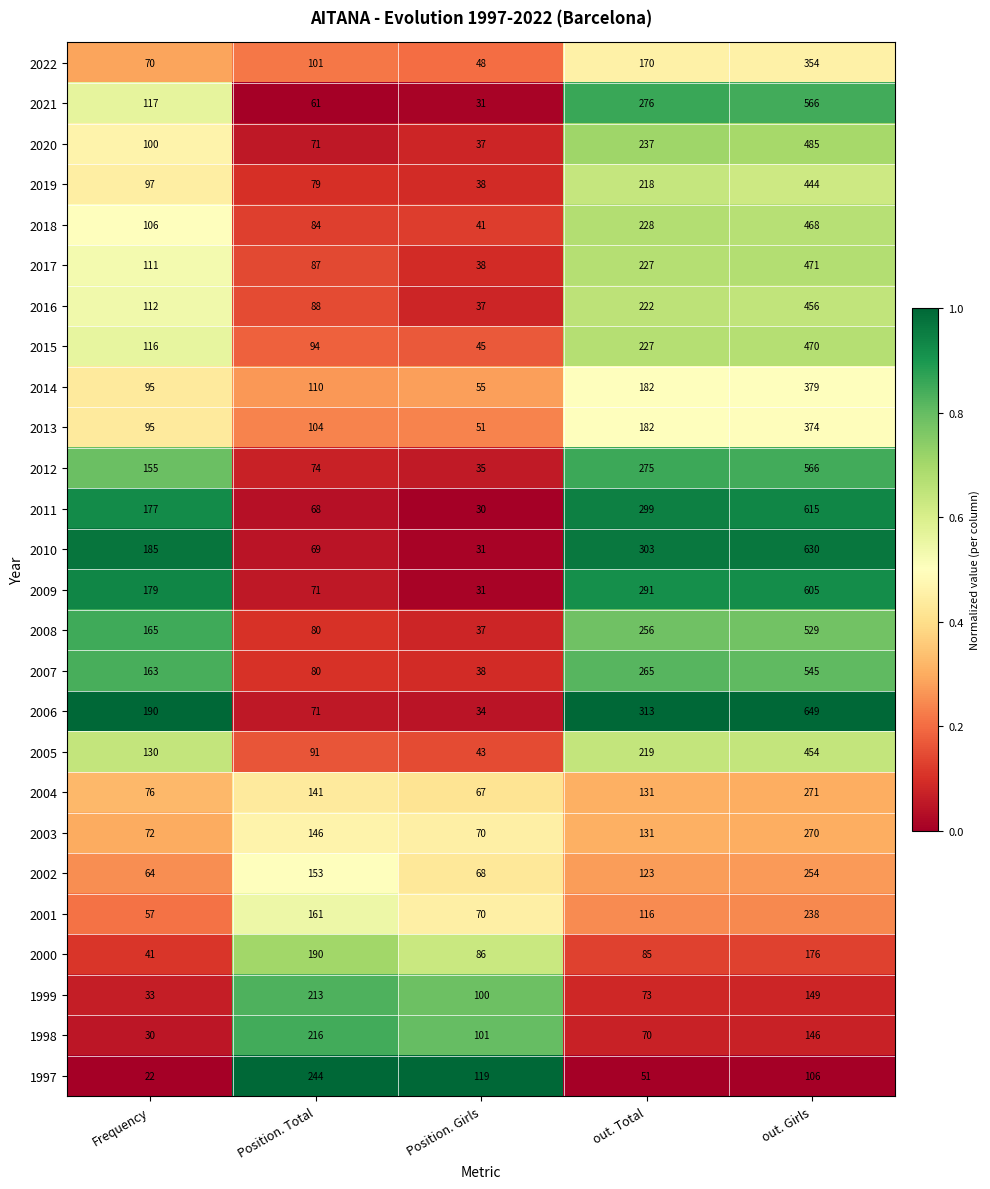

Between Position. Total and out. Total, which series saw the biggest shift?

2006